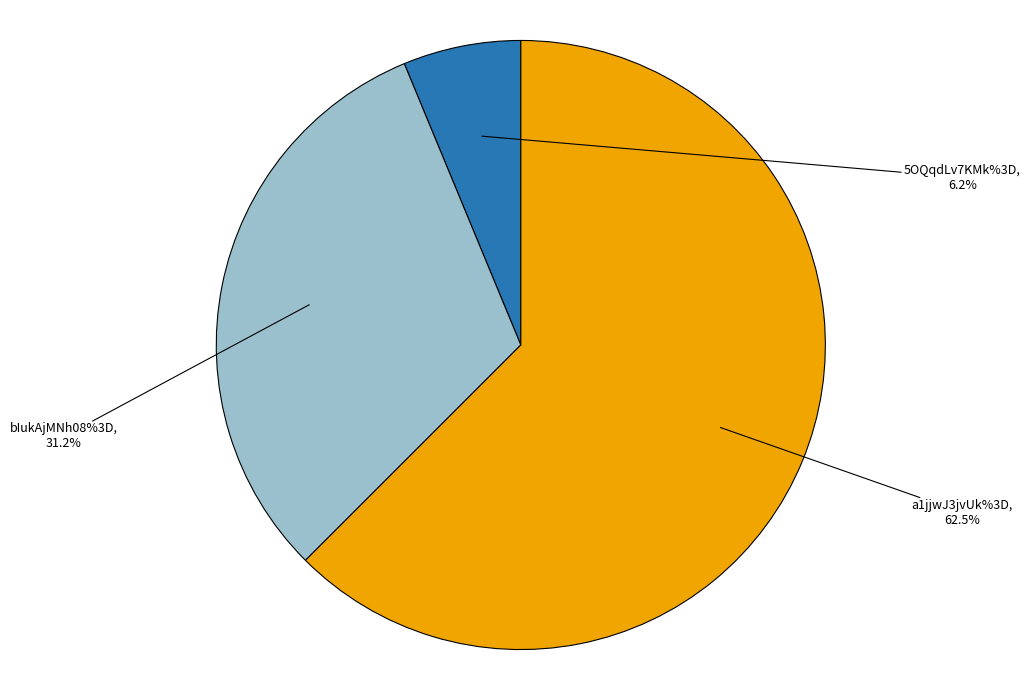

Does a1jjwJ3jvUk%3D represent more than half of the total?

Yes